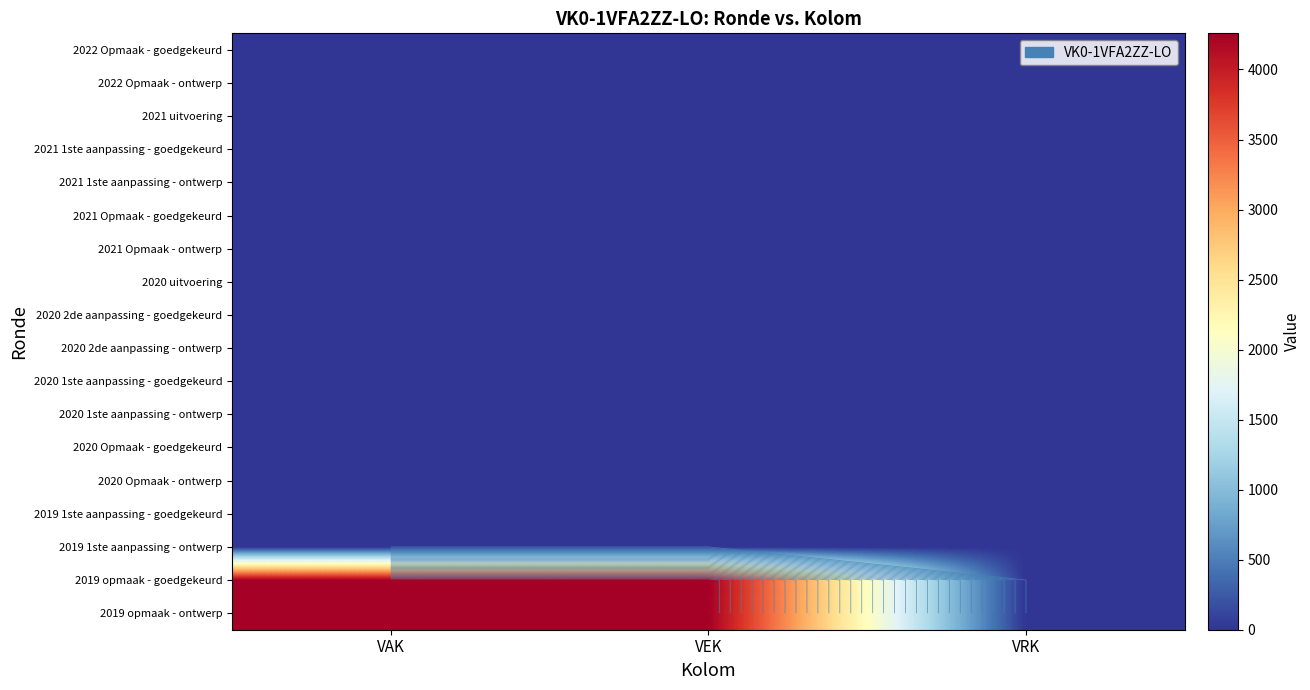

Is it true that 2020 uitvoering equals 0 at VEK?

True